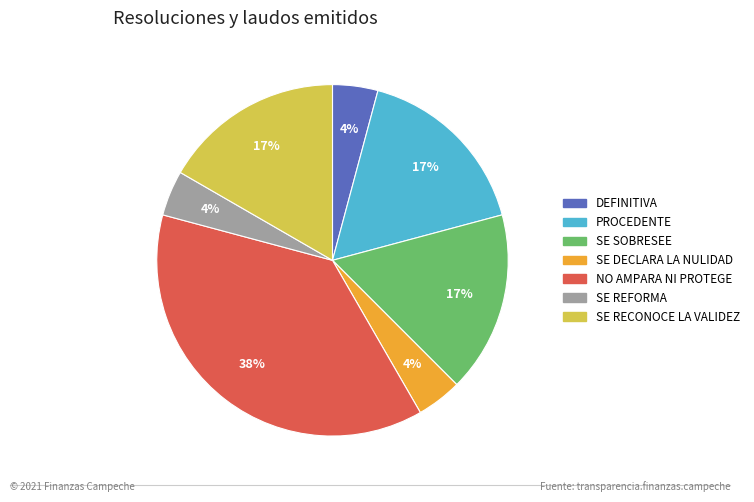

How many segments does this pie chart have?

7